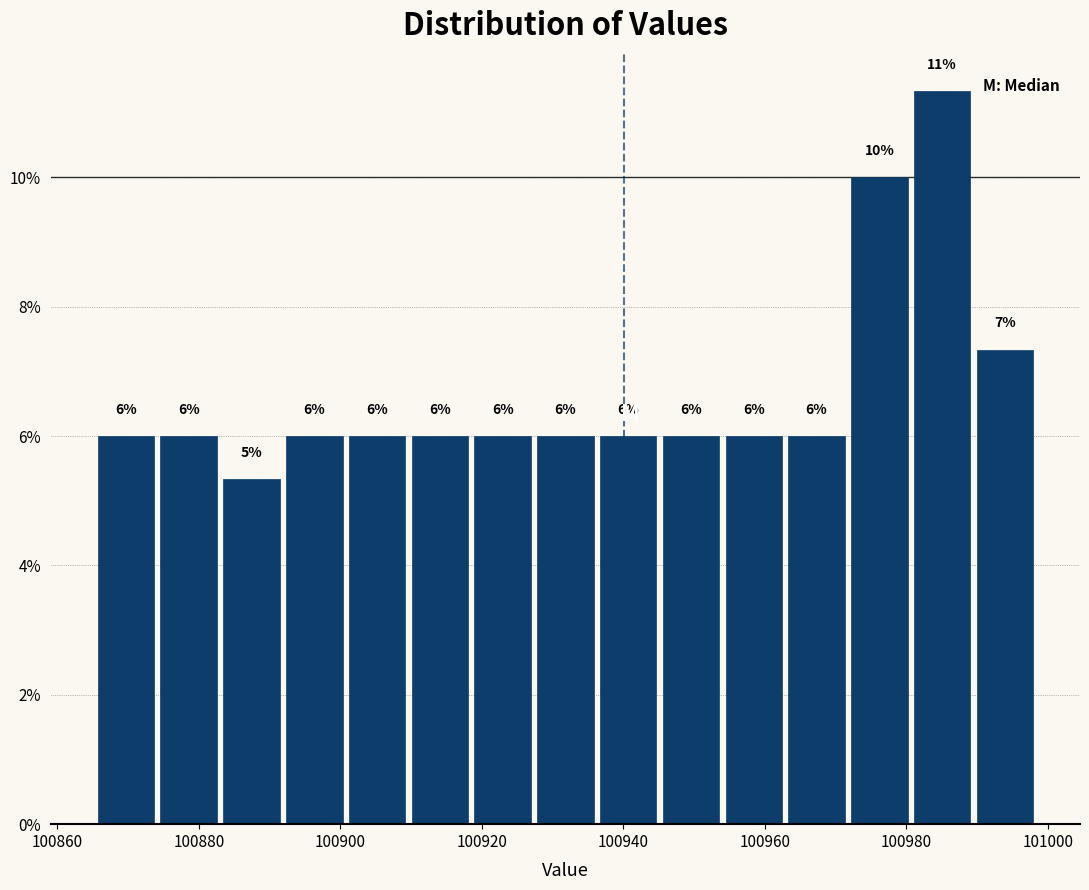

Which range on the x-axis has the tallest bar?

100980 to 100990